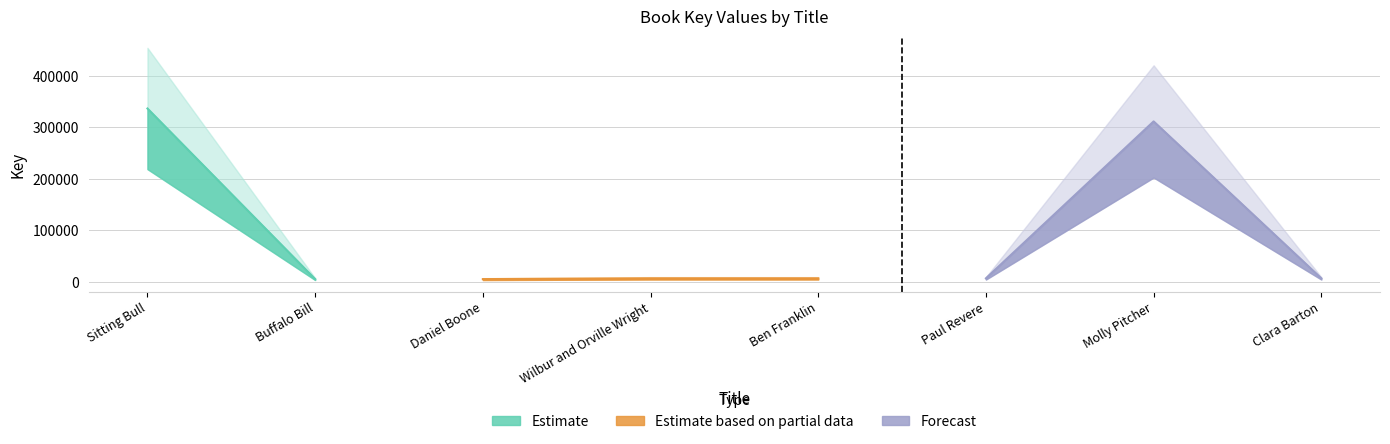

At which category does the chart reach its minimum across all series?

Daniel Boone